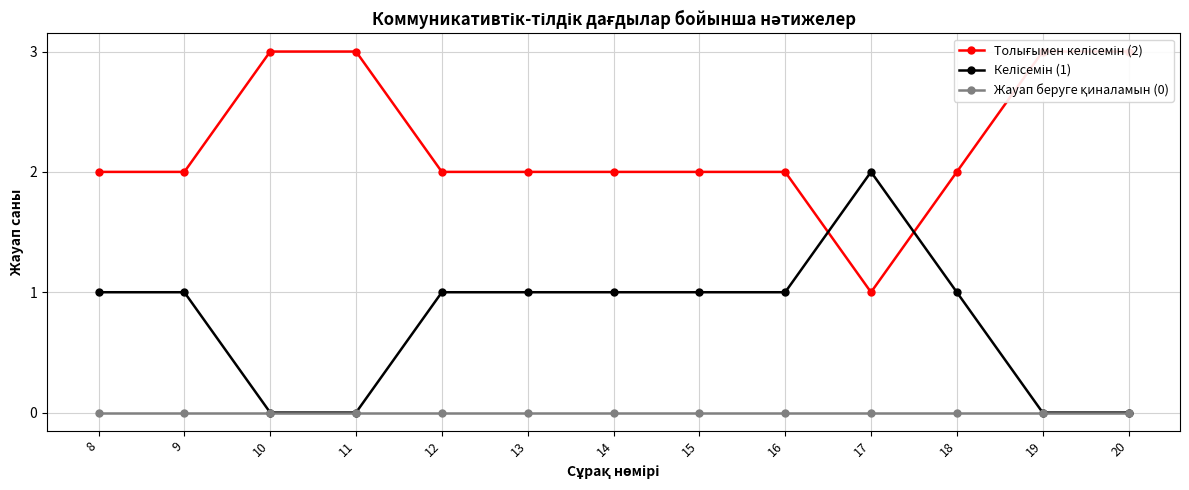

True or false: Жауап беруге қиналамын (0) and Толығымен келісемін (2) intersect in this chart.

False